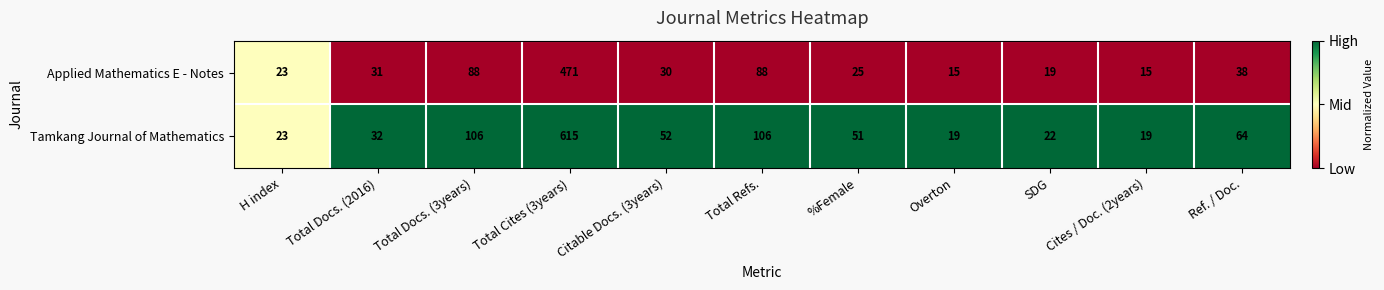

What is the approximate value of Tamkang Journal of Mathematics at Total Cites (3years), to the nearest 10?

620